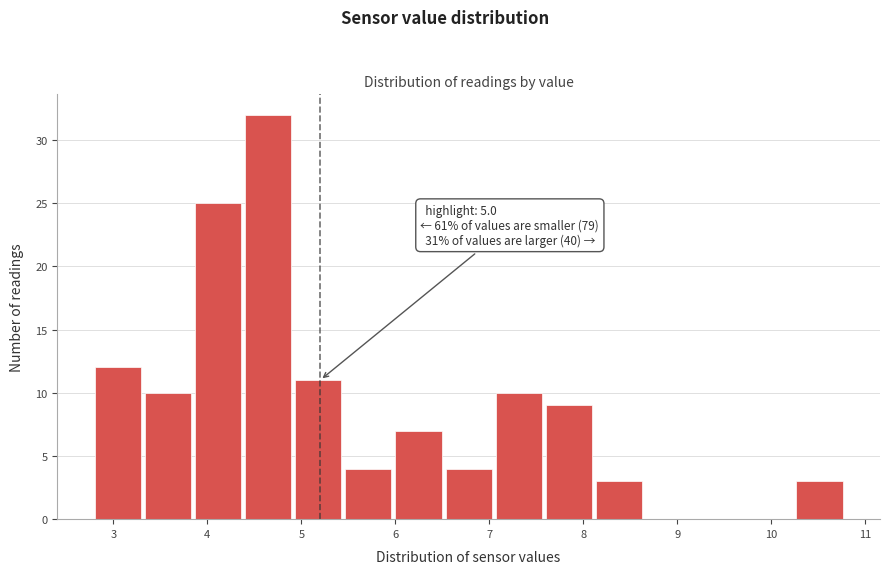

Which range on the x-axis has the tallest bar?

4.4 to 4.9